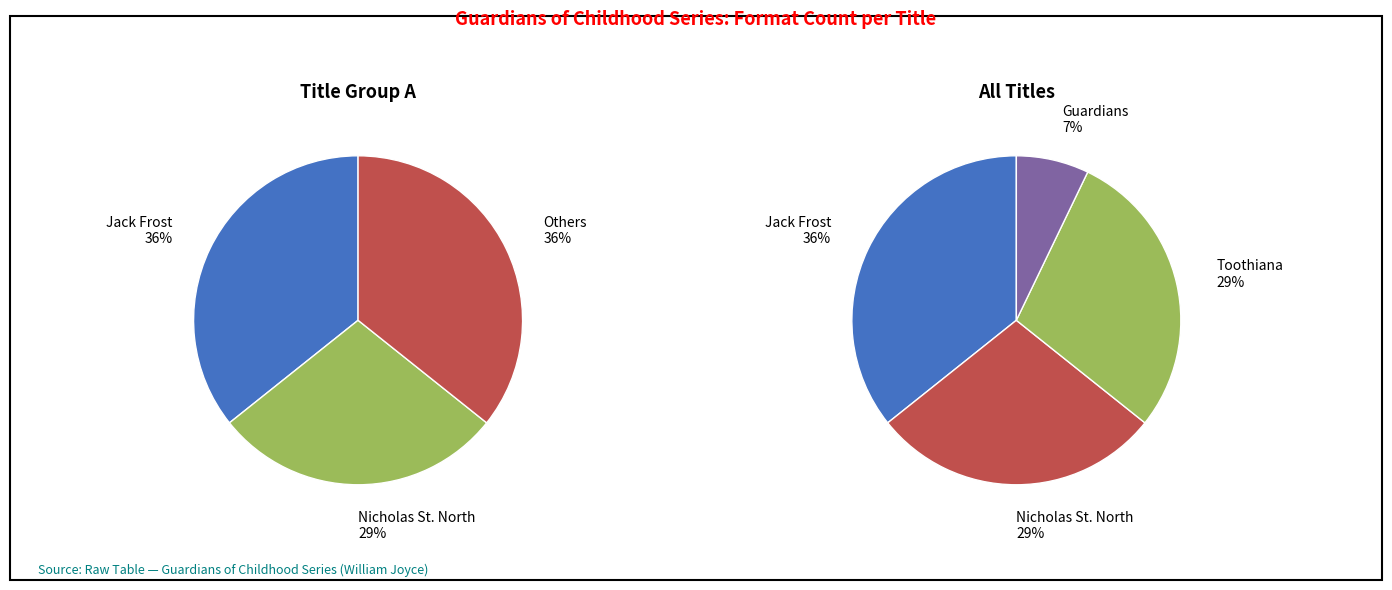

What is the change in value from Jack Frost to Guardians?

-4